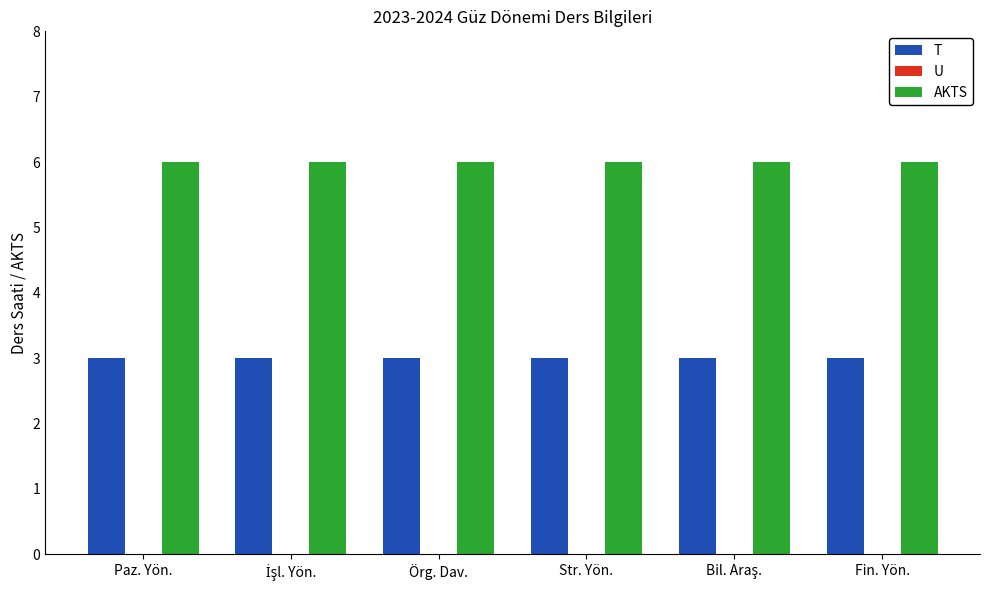

How many bars are there in total?

12